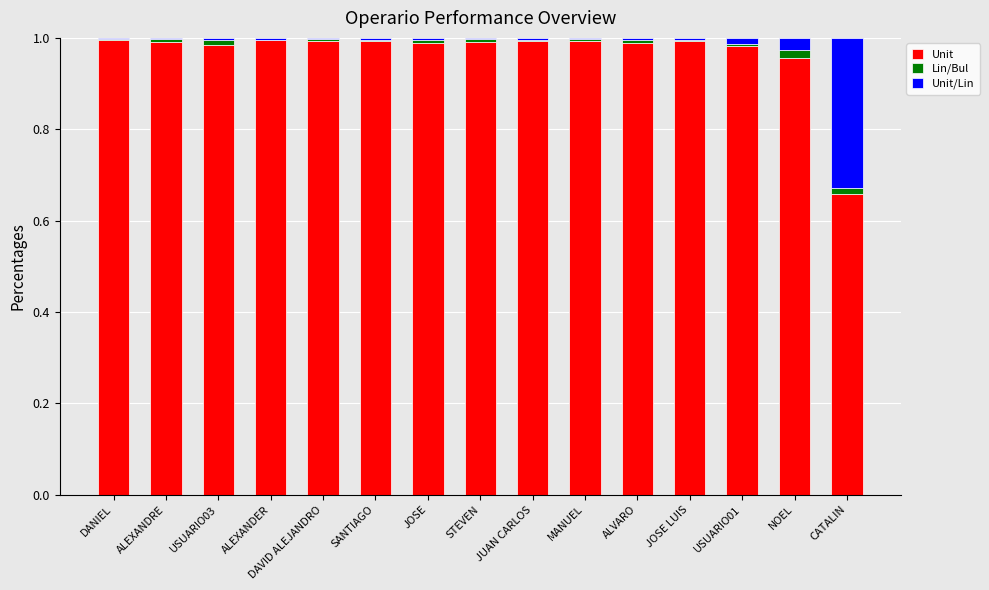

True or false: Unit has a value of 0.6 at SANTIAGO.

False